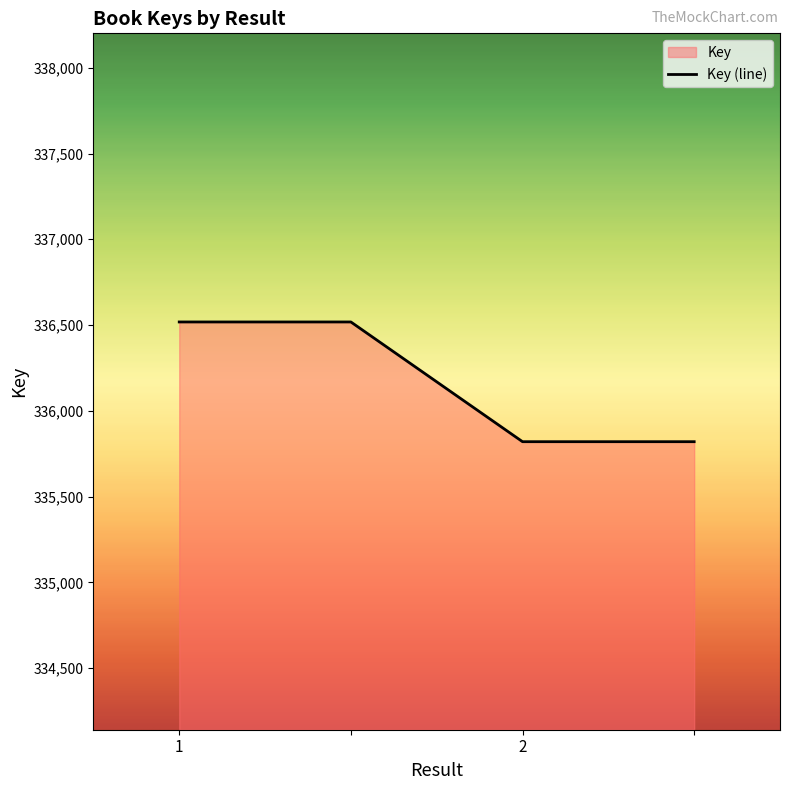

What is the change in value from  to ?

-698